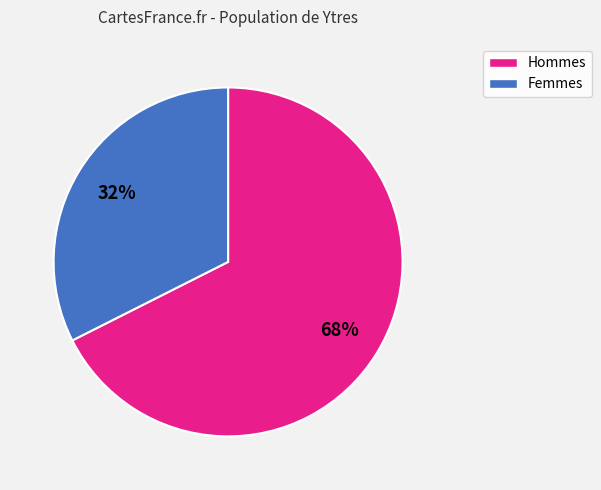

Does any single category account for the majority?

Yes